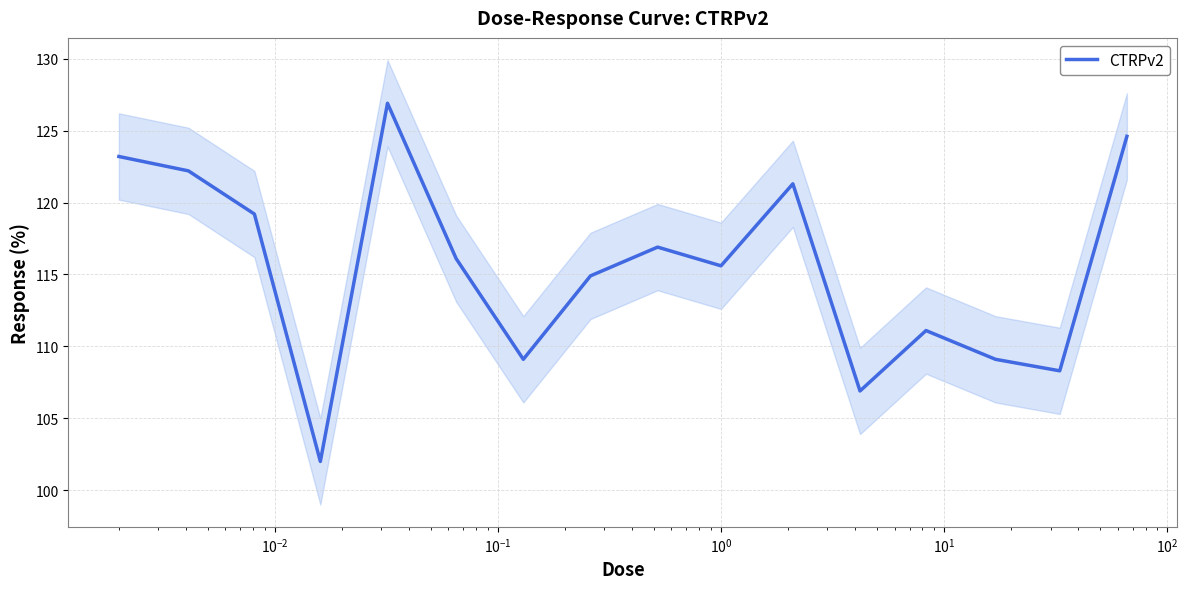

True or false: there are more than 2 points higher than both neighbors.

True